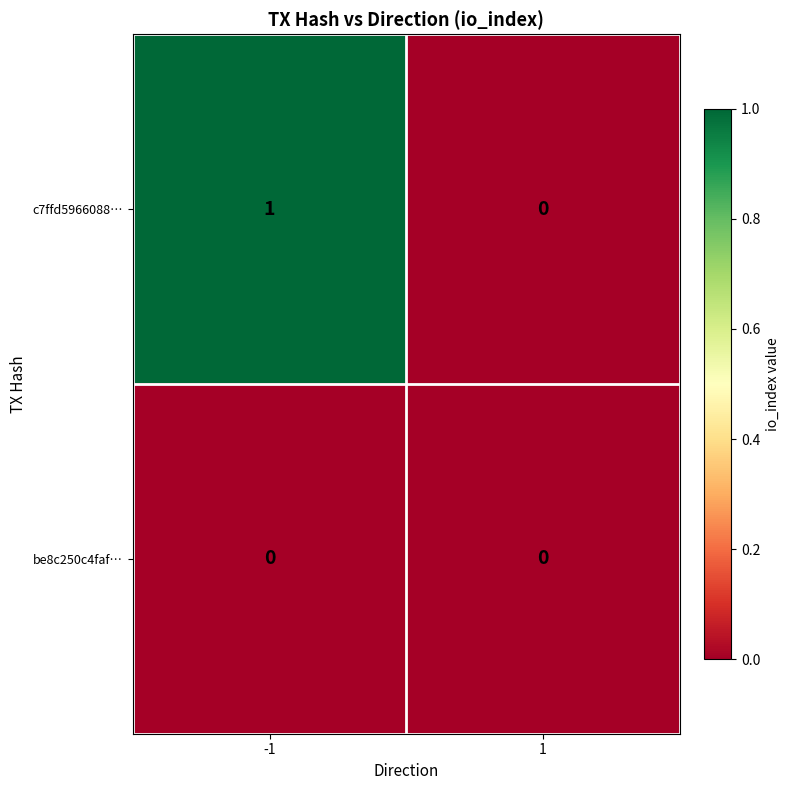

List the series in order of their peak value, lowest first.

be8c250c4faf…, c7ffd5966088…